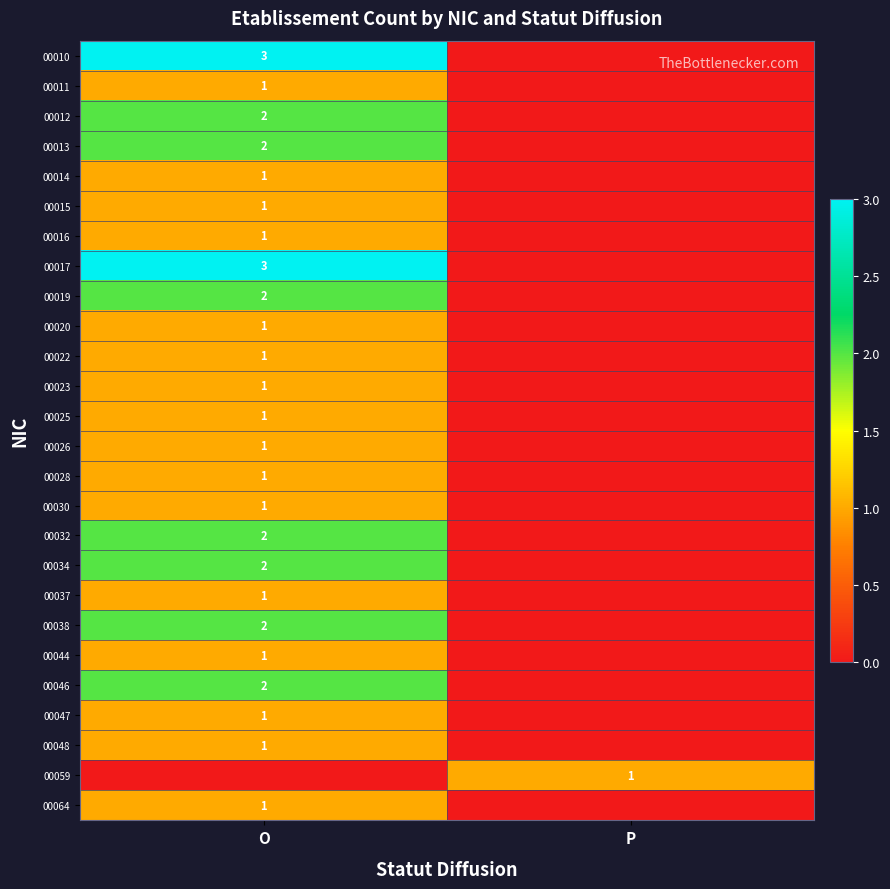

Is it true that 00020 equals 1 at O?

True